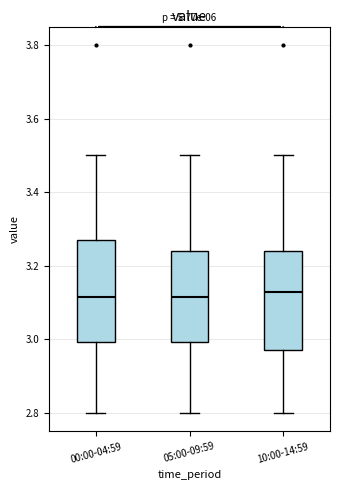

Reading left to right, transcribe this box plot: for each box, give where its median line is, the range the box spans, and where its two whiskers end, as read against the y-axis. The values are not printed on the chart, so give them approximately, as read against the axis.

00:00-04:59: median 3.12, box 3.00 to 3.28, whiskers 2.80 to 3.50
05:00-09:59: median 3.12, box 3.00 to 3.24, whiskers 2.80 to 3.50
10:00-14:59: median 3.14, box 2.98 to 3.24, whiskers 2.80 to 3.50